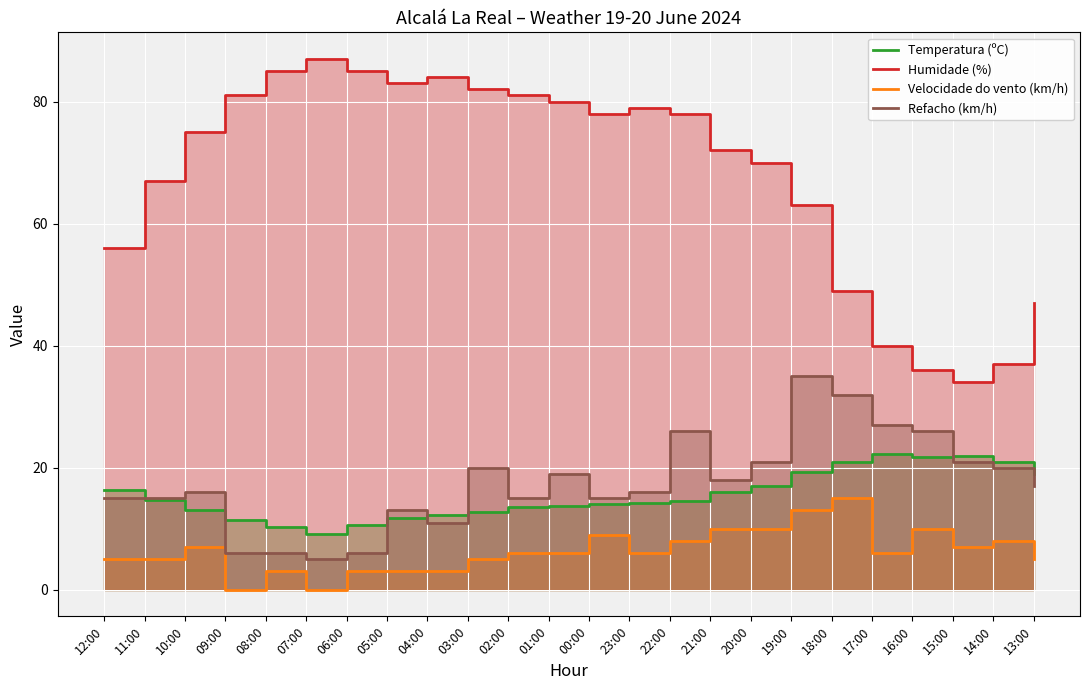

Count the number of categories in the chart.

24